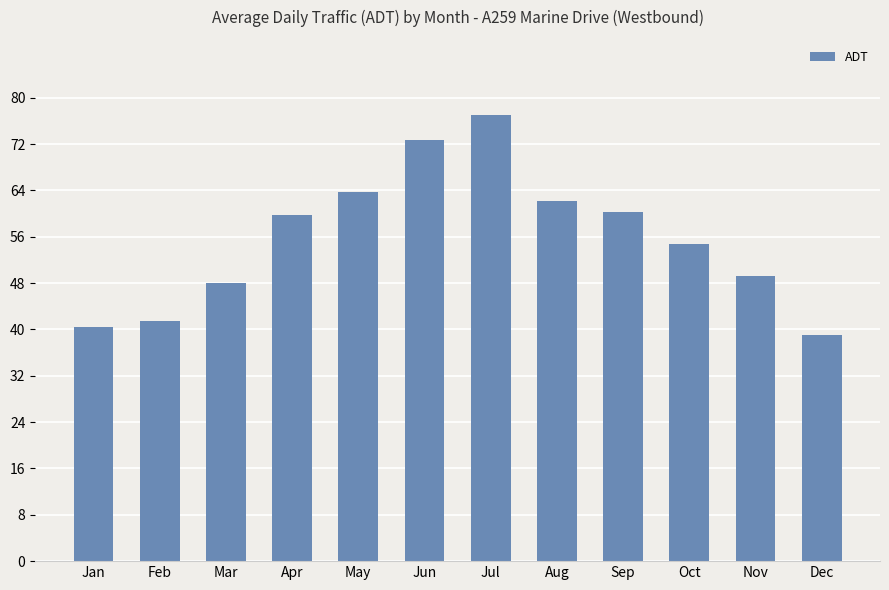

How many data points does each series have?

12